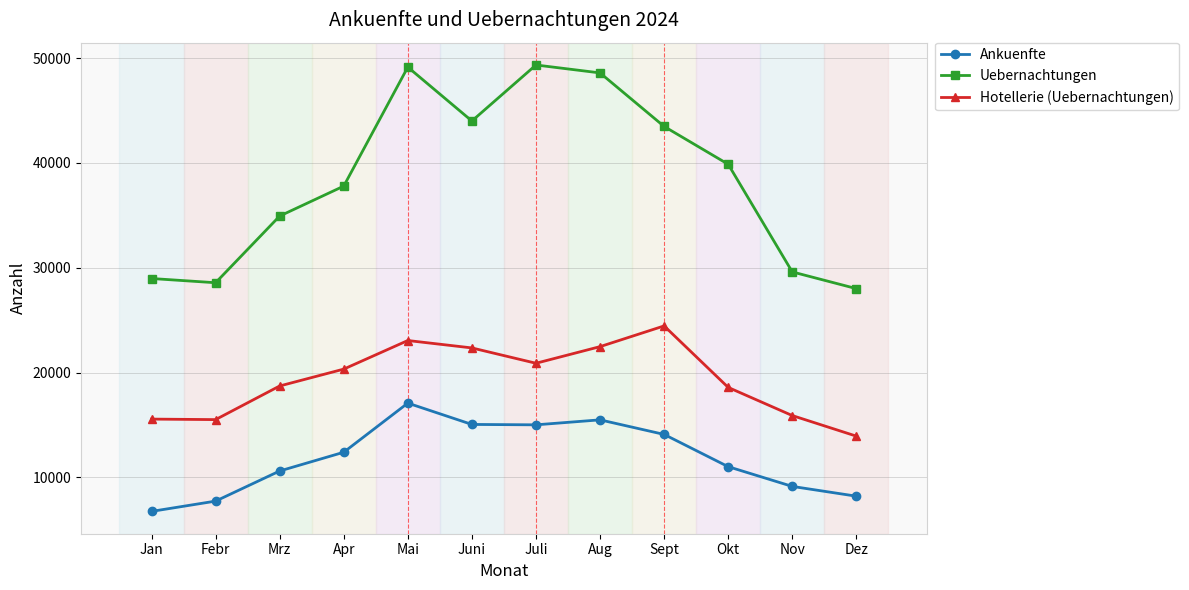

True or false: Uebernachtungen and Hotellerie (Uebernachtungen) intersect in this chart.

False